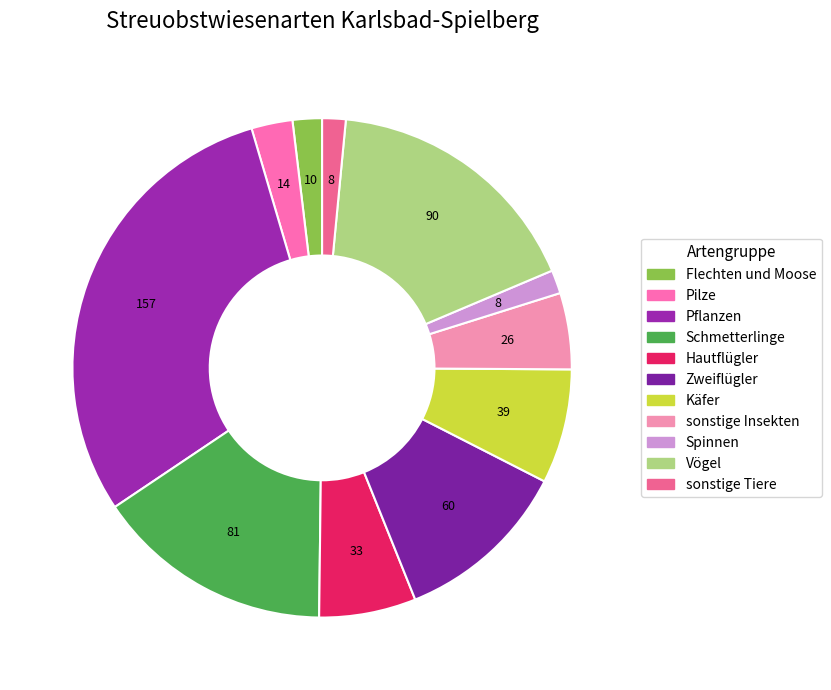

To the nearest percent, what percentage of the pie is Schmetterlinge?

15%